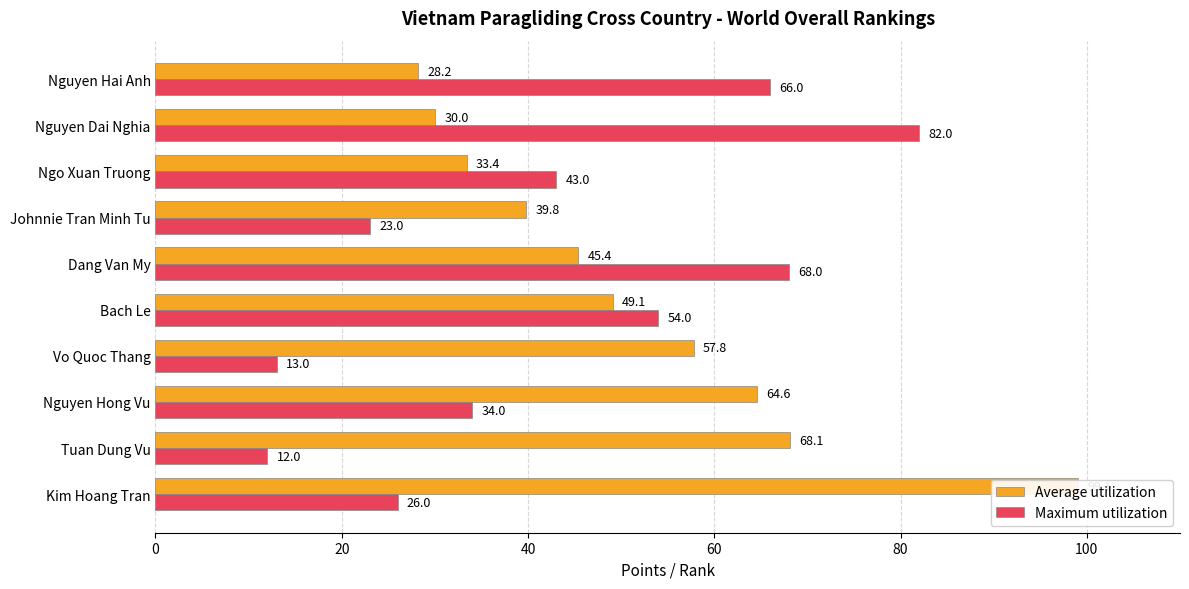

How many bars are there in total?

20